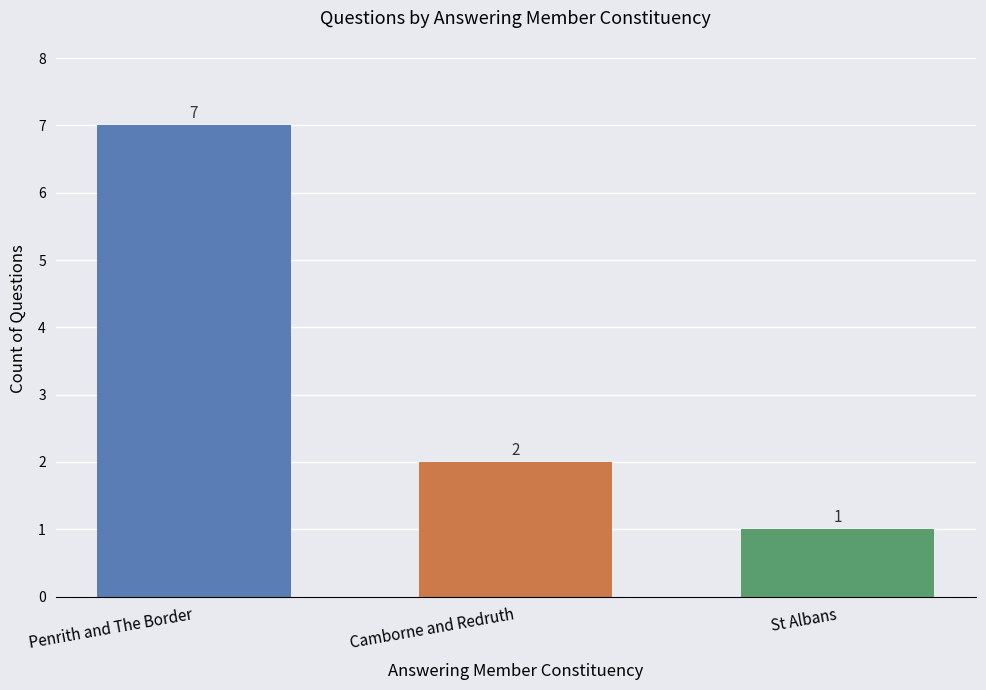

Which category has the highest value across all series?

Penrith and The Border